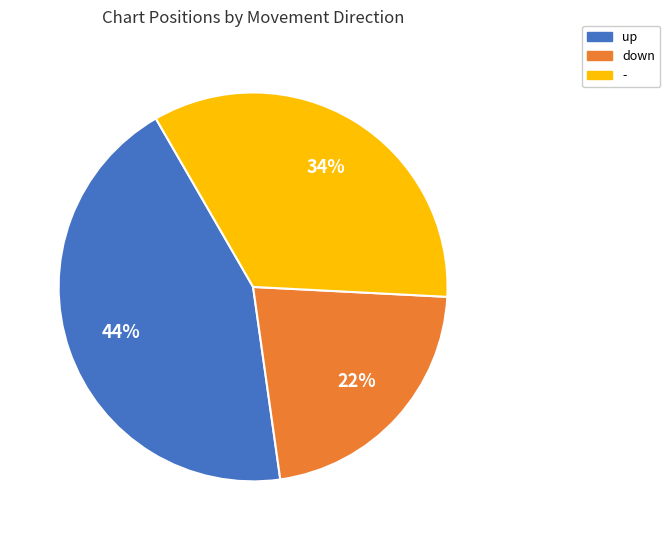

Which category has the biggest portion of the pie?

up